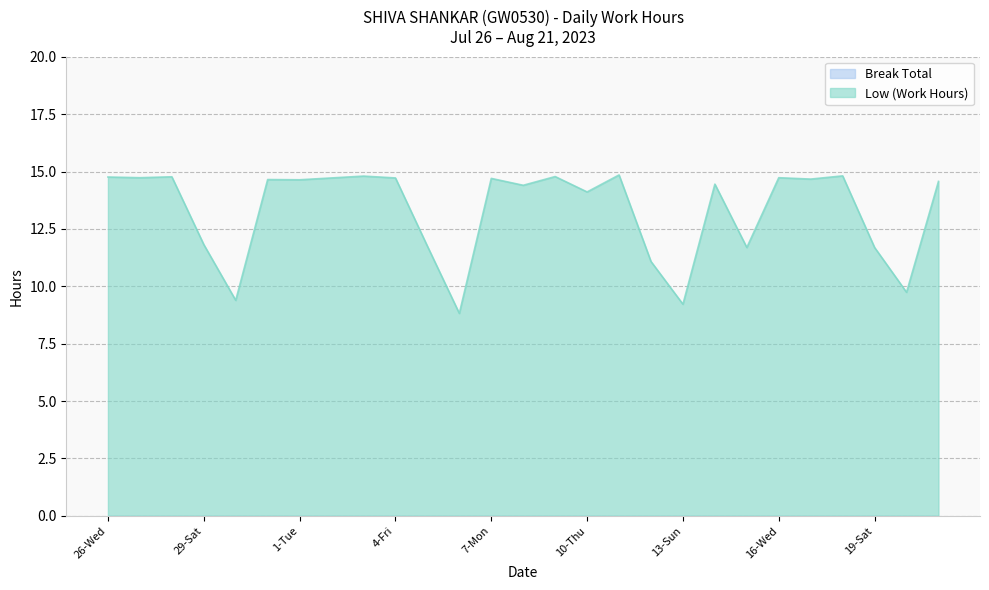

What is the label of the 8th point from the left?

2-Wed